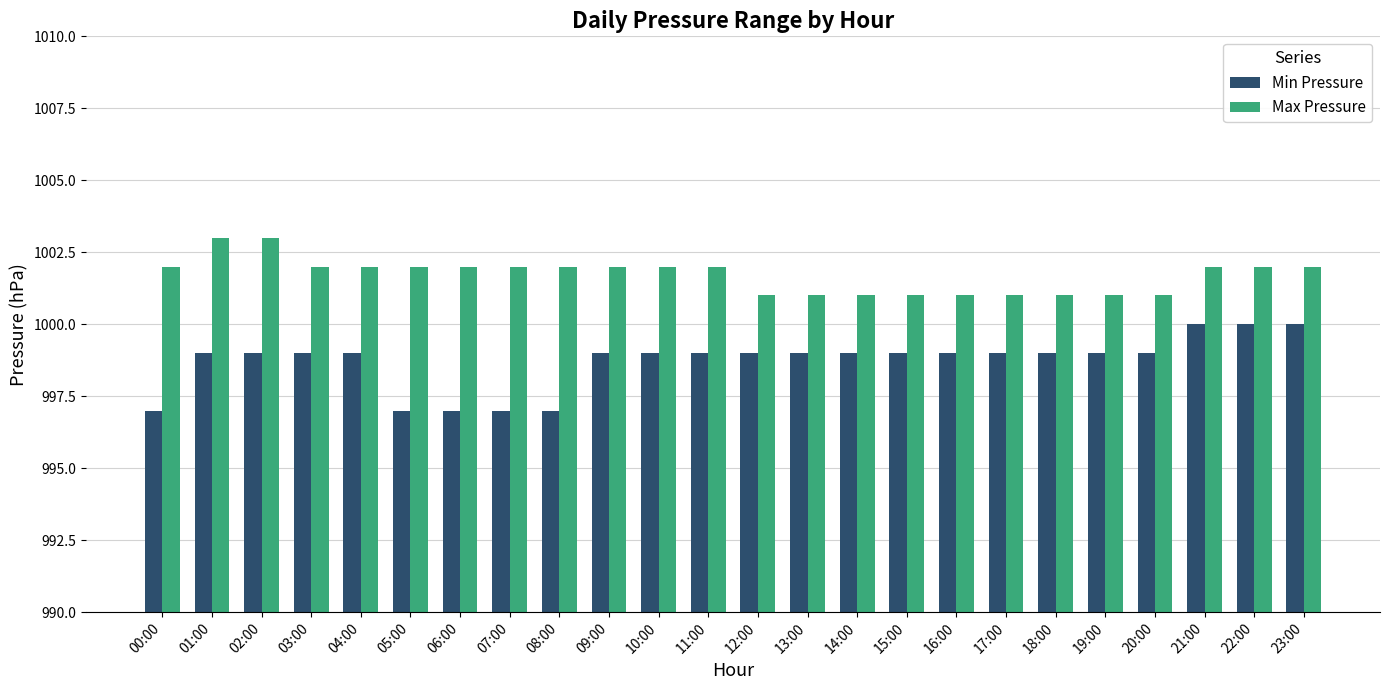

What is the highest value of the Max Pressure series?

1003